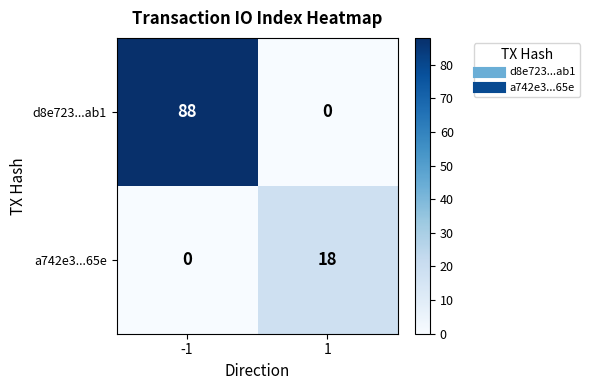

At -1, list the series in order from smallest to largest.

a742e3...65e, d8e723...ab1